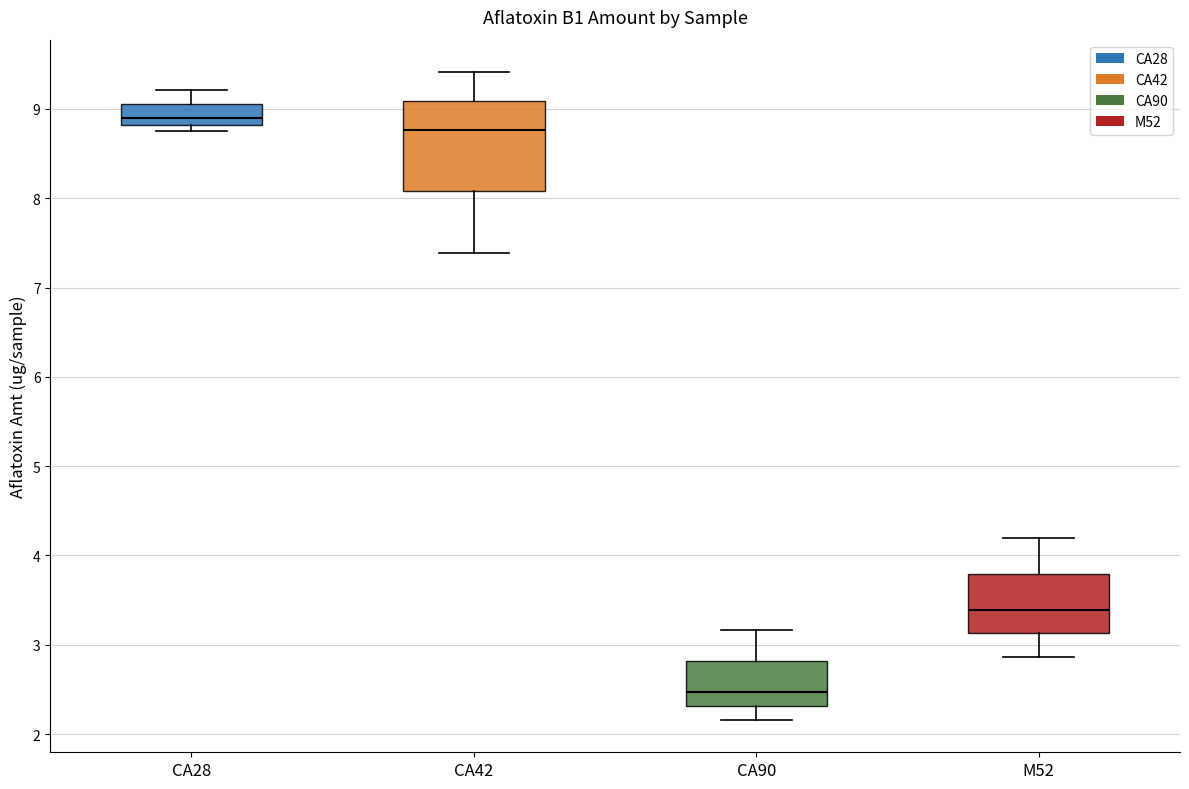

Which box is the tallest, from its lower edge to its upper edge?

CA42